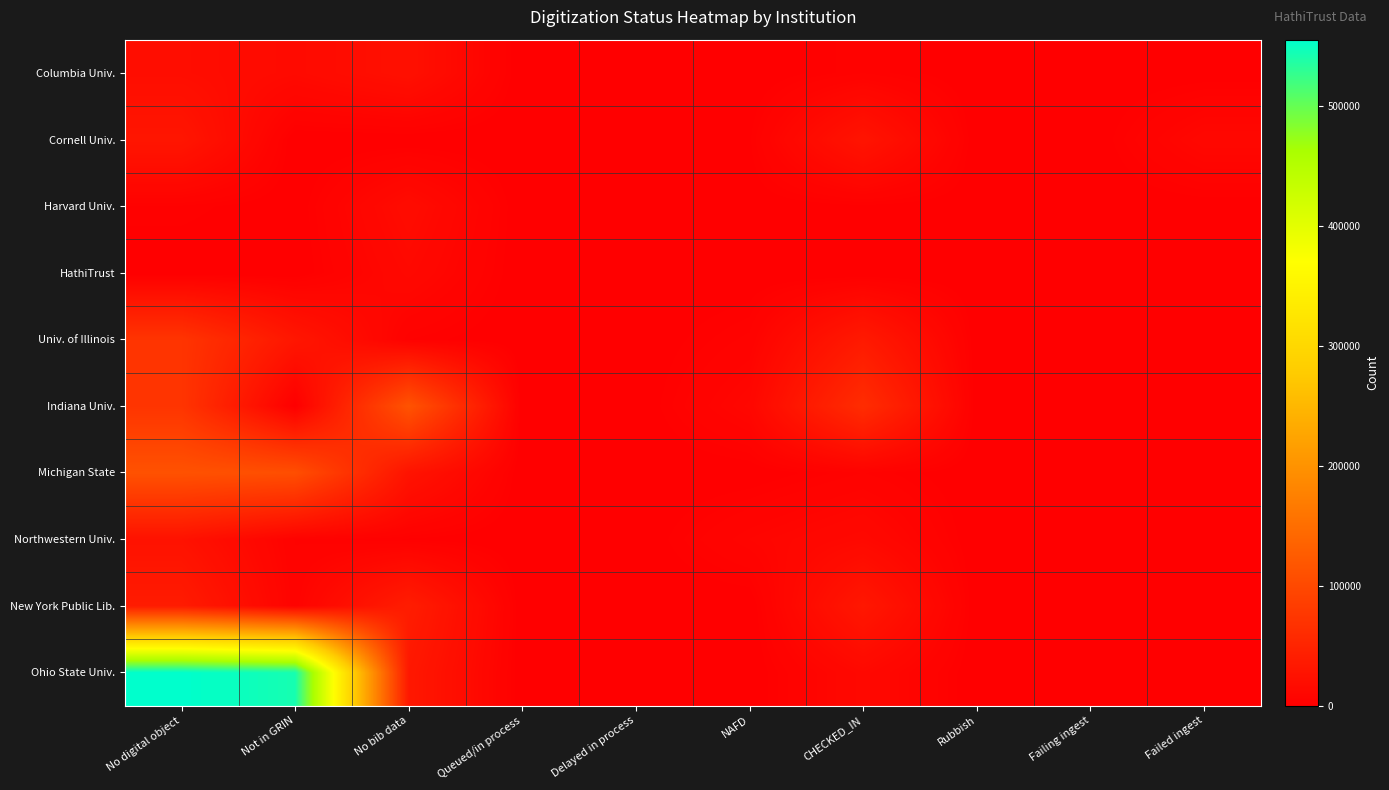

Reading left to right, what are all the values shown in this chart?

Columbia Univ.: No digital object=18778	Not in GRIN=14445	No bib data=22527	Queued/in process=1	Delayed in process=0	NAFD=1	CHECKED_IN=4263	Rubbish=69	Failing ingest=0	Failed ingest=758
Cornell Univ.: No digital object=30232	Not in GRIN=117	No bib data=173	Queued/in process=7	Delayed in process=3	NAFD=1909	CHECKED_IN=28033	Rubbish=178	Failing ingest=0	Failed ingest=11018
Harvard Univ.: No digital object=2964	Not in GRIN=260	No bib data=17015	Queued/in process=12	Delayed in process=13	NAFD=592	CHECKED_IN=1661	Rubbish=531	Failing ingest=0	Failed ingest=799
HathiTrust: No digital object=229	Not in GRIN=10	No bib data=12648	Queued/in process=0	Delayed in process=0	NAFD=0	CHECKED_IN=1	Rubbish=216	Failing ingest=0	Failed ingest=7
Univ. of Illinois: No digital object=71707	Not in GRIN=30862	No bib data=3262	Queued/in process=7	Delayed in process=0	NAFD=4865	CHECKED_IN=35654	Rubbish=333	Failing ingest=0	Failed ingest=732
Indiana Univ.: No digital object=71955	Not in GRIN=28	No bib data=113765	Queued/in process=8	Delayed in process=1	NAFD=10196	CHECKED_IN=61508	Rubbish=235	Failing ingest=1	Failed ingest=233
Michigan State: No digital object=111652	Not in GRIN=106904	No bib data=26995	Queued/in process=0	Delayed in process=0	NAFD=384	CHECKED_IN=4337	Rubbish=14	Failing ingest=0	Failed ingest=86
Northwestern Univ.: No digital object=25018	Not in GRIN=4235	No bib data=1888	Queued/in process=1	Delayed in process=1	NAFD=7666	CHECKED_IN=13056	Rubbish=63	Failing ingest=0	Failed ingest=39
New York Public Lib.: No digital object=37681	Not in GRIN=5271	No bib data=40192	Queued/in process=6	Delayed in process=10	NAFD=24	CHECKED_IN=32247	Rubbish=151	Failing ingest=0	Failed ingest=113
Ohio State Univ.: No digital object=554968	Not in GRIN=542130	No bib data=33381	Queued/in process=0	Delayed in process=0	NAFD=73	CHECKED_IN=12739	Rubbish=21	Failing ingest=0	Failed ingest=462